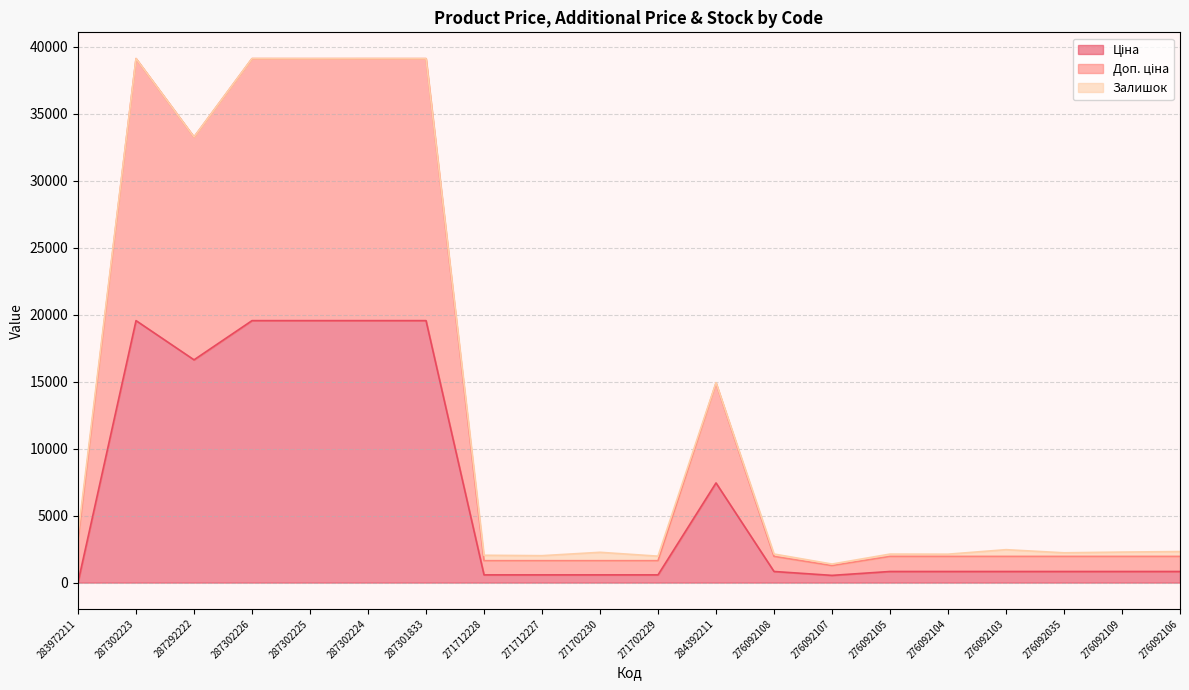

True or false: Ціна and Доп. ціна intersect in this chart.

False